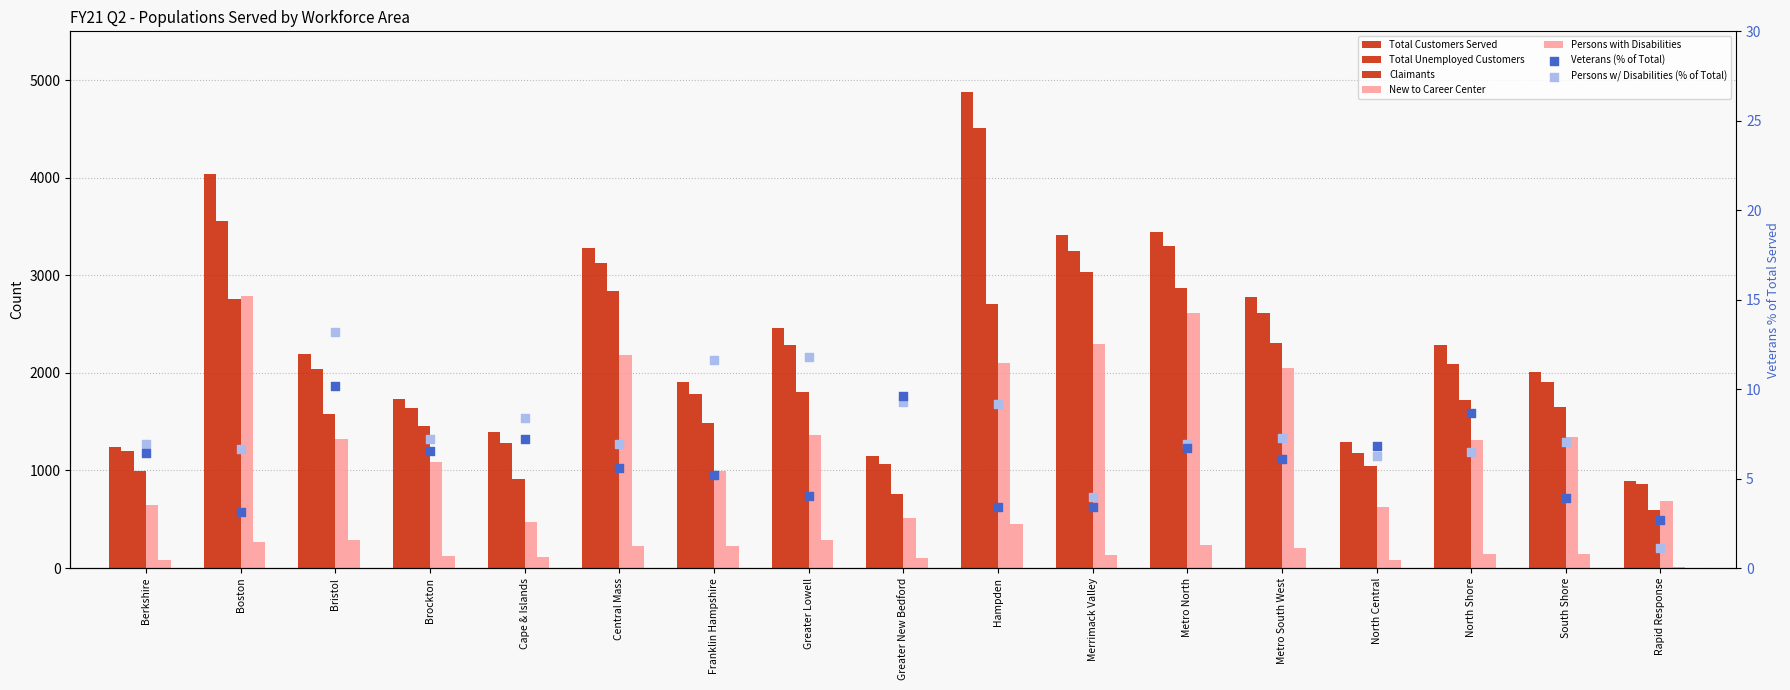

Which series has the largest Y range (max minus min)?

Total Customers Served